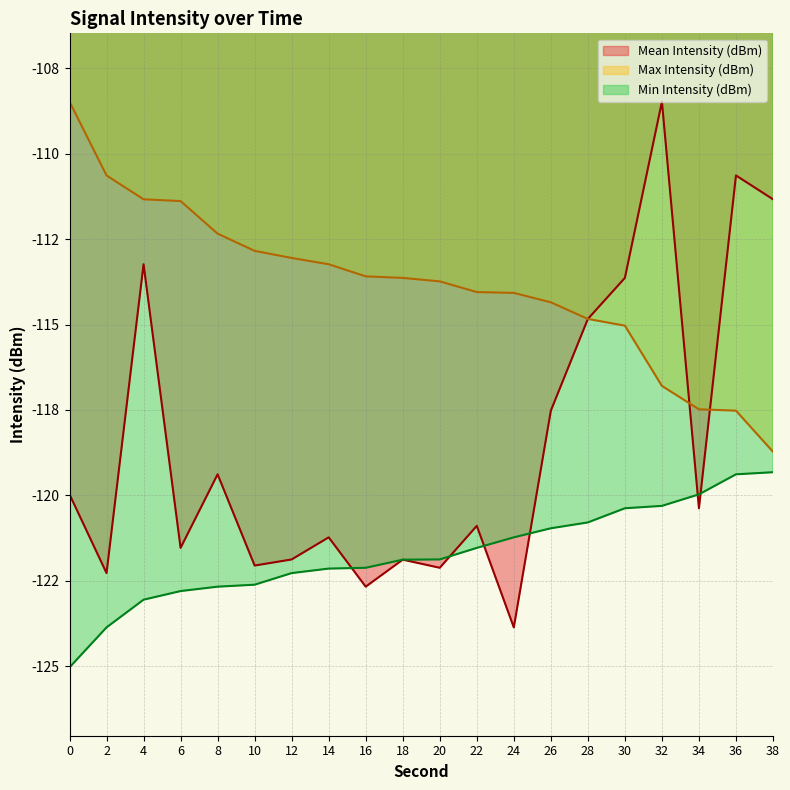

True or false: Mean Intensity (dBm) and Max Intensity (dBm) intersect in this chart.

True